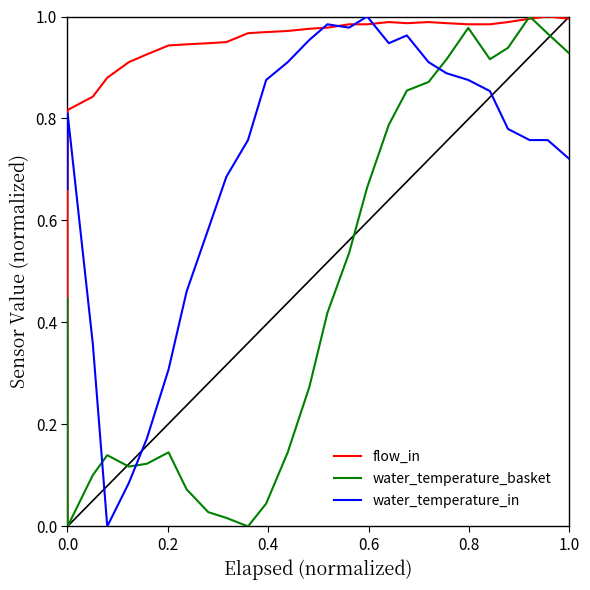

Rank the series by their average value, from lowest to highest.

water_temperature_basket, water_temperature_in, flow_in